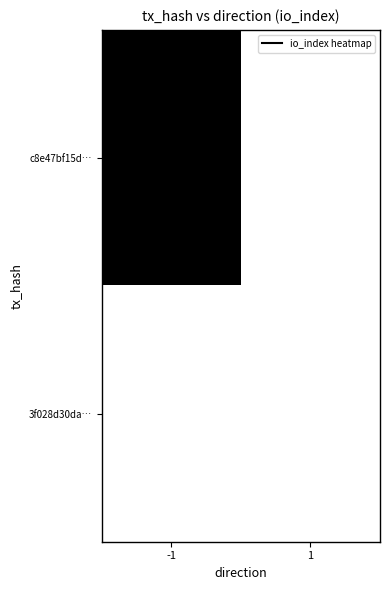

Reading right to left, list all the values displayed in this chart.

c8e47bf15d…: 1=0.0	-1=1.0
3f028d30da…: 1=0.0	-1=0.0